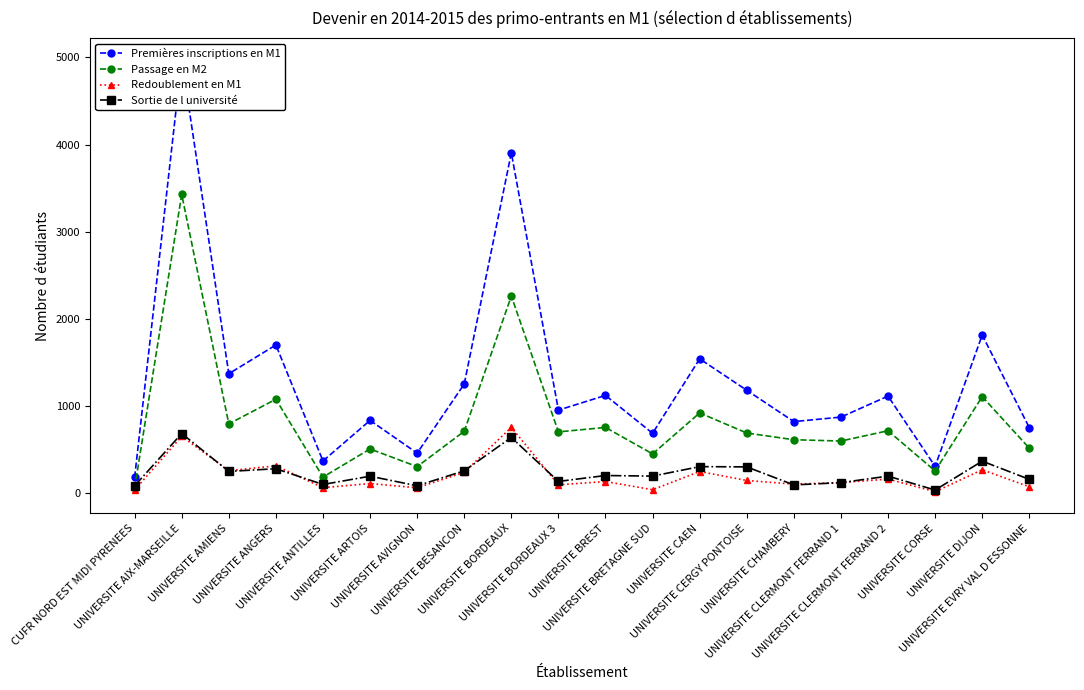

At which category is the sum across all series the highest?

UNIVERSITE AIX-MARSEILLE